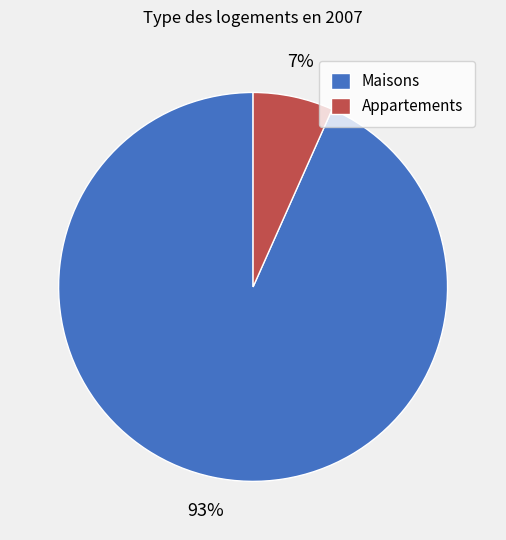

Is there a majority slice in this chart?

Yes